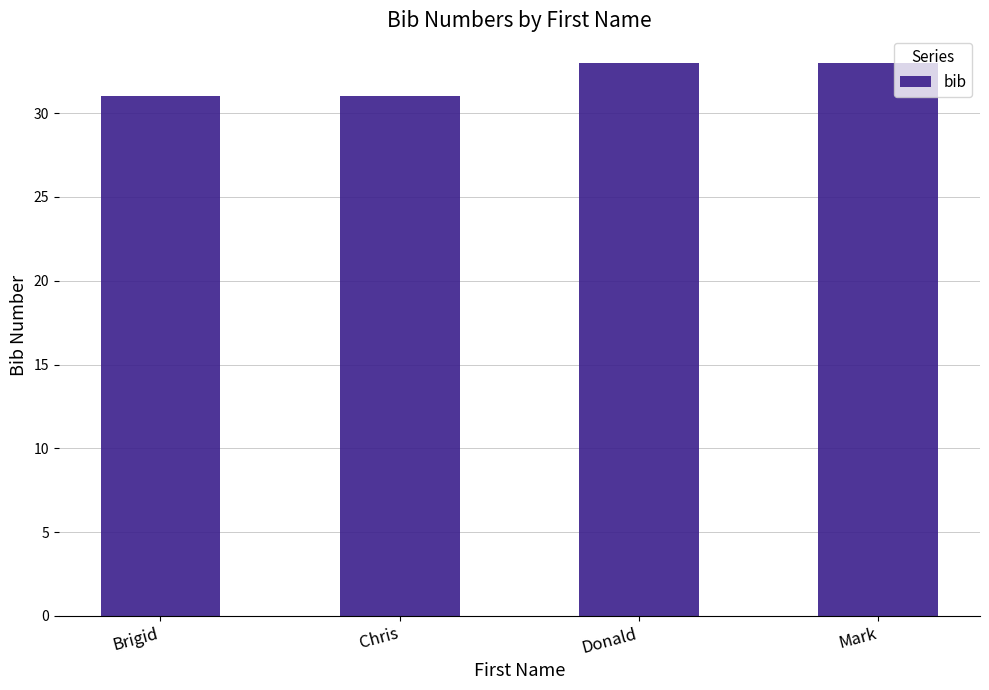

How many bars are there in total?

4